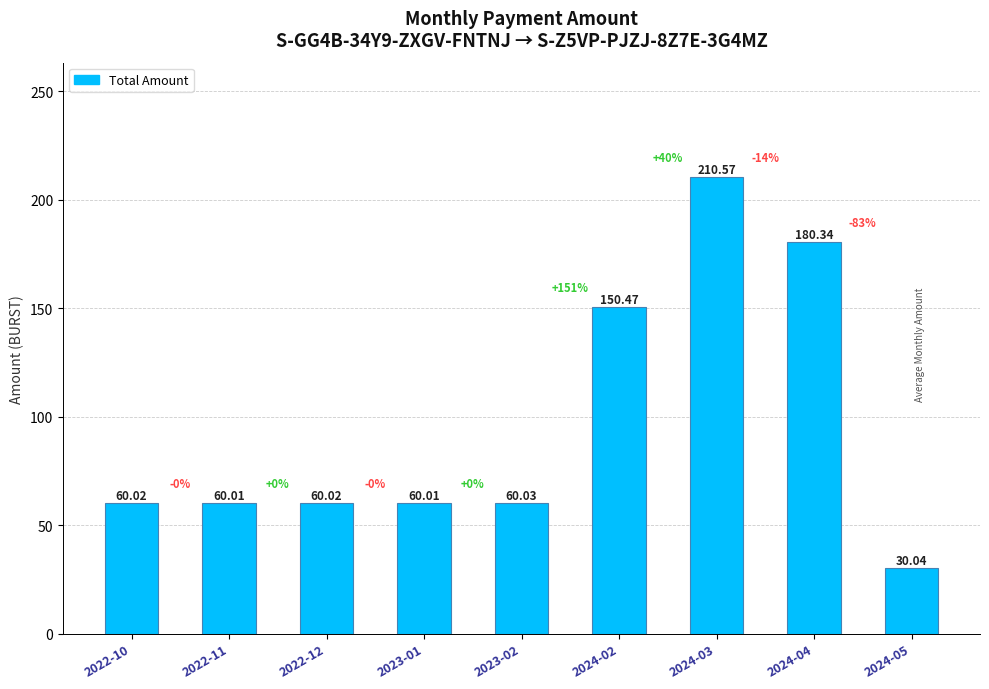

What is the ratio of the value at 2024-04 to the value at 2023-01?

3.0